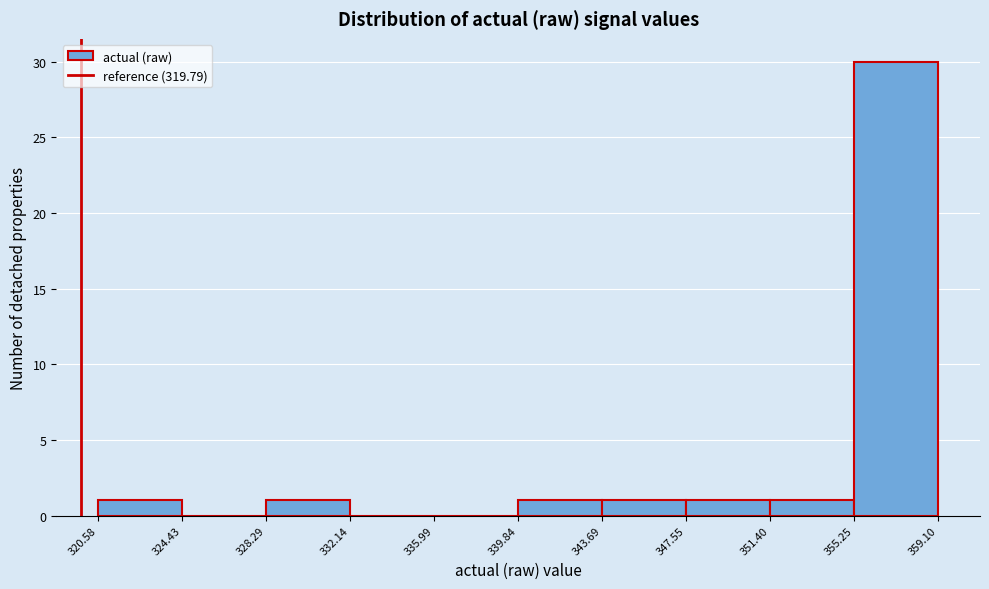

Reading left to right, list every bar in this chart as the range it spans on the x-axis followed by its height. The values are not printed on the chart, so give them approximately, as read against the axis.

320.58 to 324.43: 1
324.43 to 328.29: 0
328.29 to 332.14: 1
332.14 to 335.99: 0
335.99 to 339.84: 0
339.84 to 343.69: 1
343.69 to 347.55: 1
347.55 to 351.40: 1
351.40 to 355.25: 1
355.25 to 359.10: 30